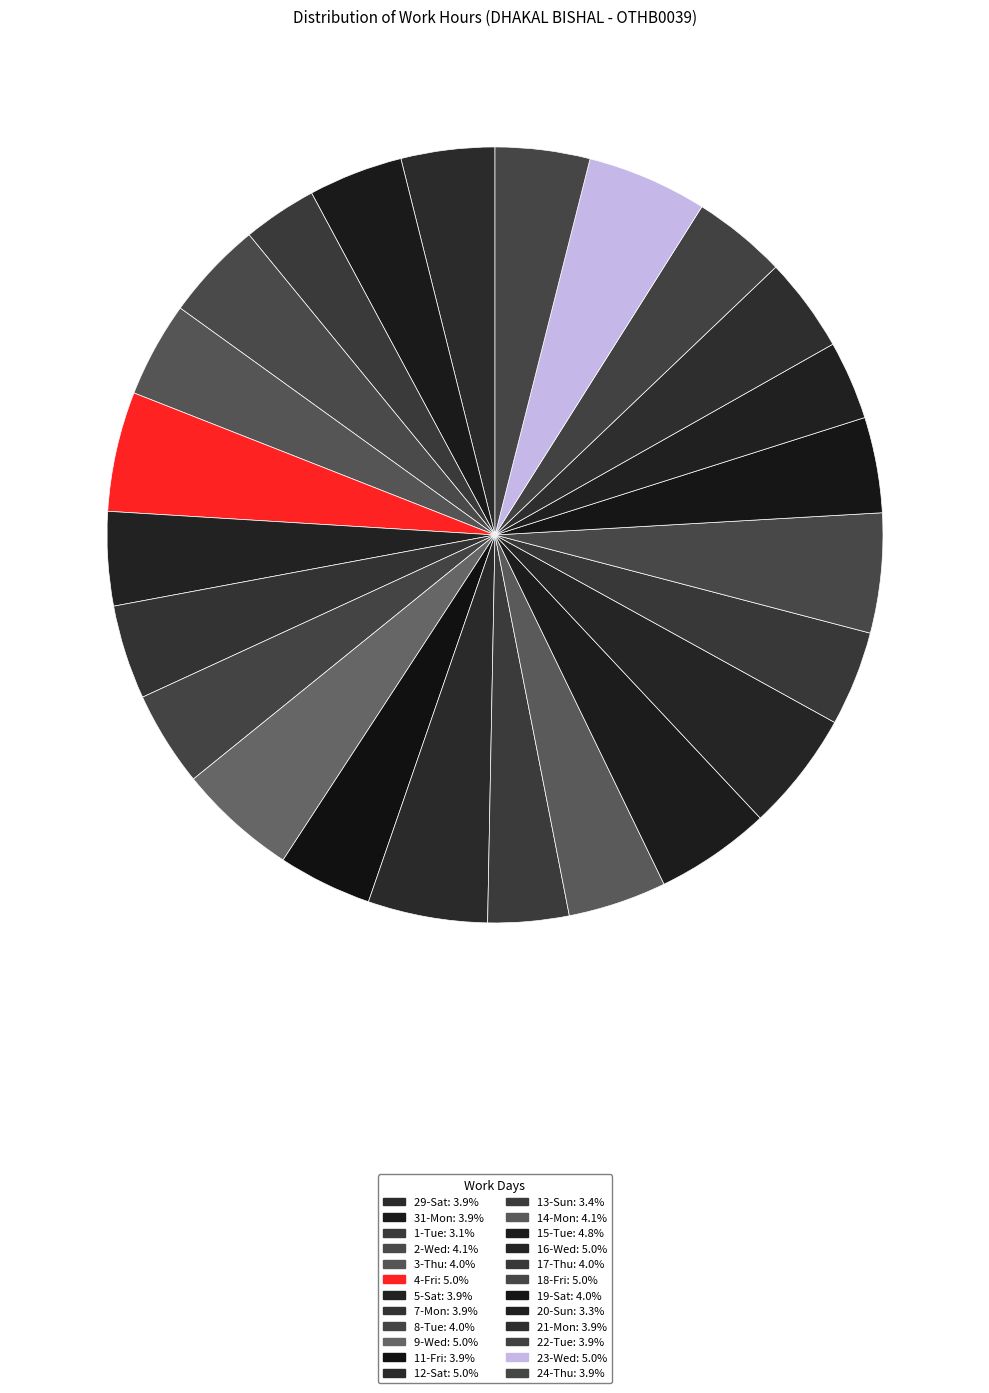

How many slices are in this pie chart?

24